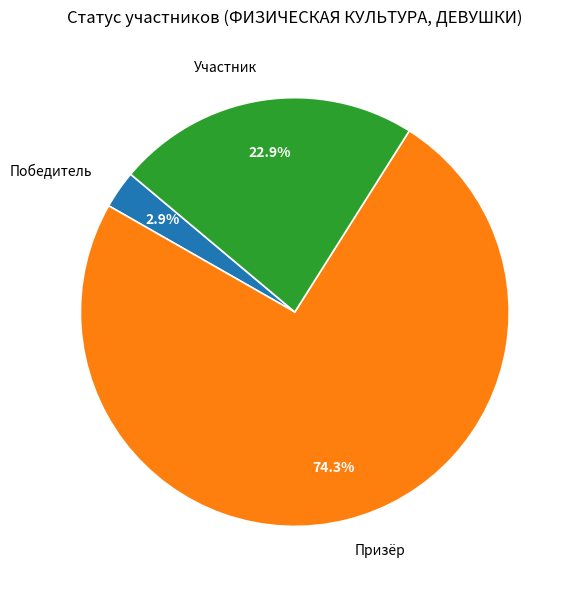

To the nearest percent, what percentage of the pie is Призёр?

74%